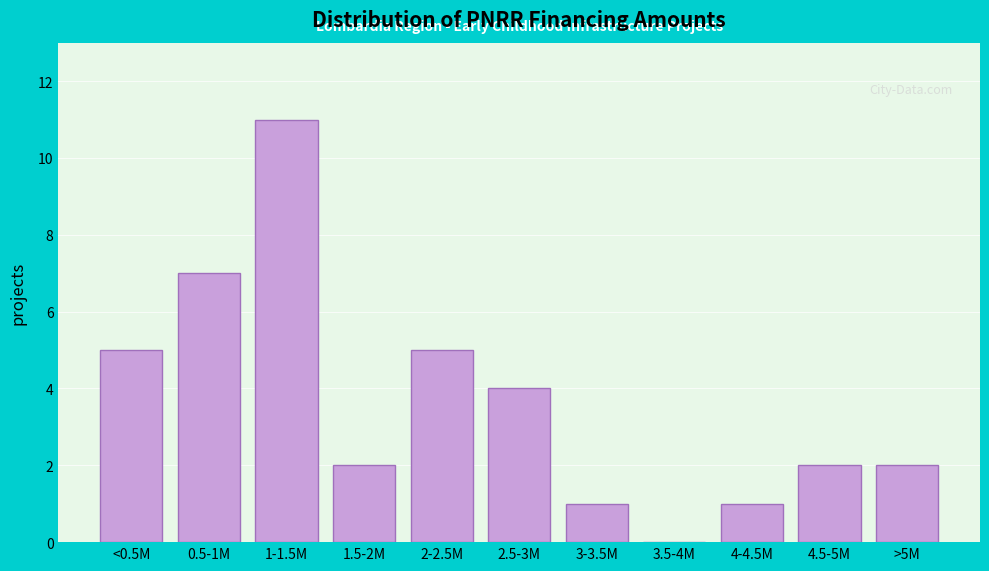

Reading right to left, transcribe all the data shown in this chart.

>5M=2	4.5-5M=2	4-4.5M=1	3.5-4M=0	3-3.5M=1	2.5-3M=4	2-2.5M=5	1.5-2M=2	1-1.5M=11	0.5-1M=7	<0.5M=5